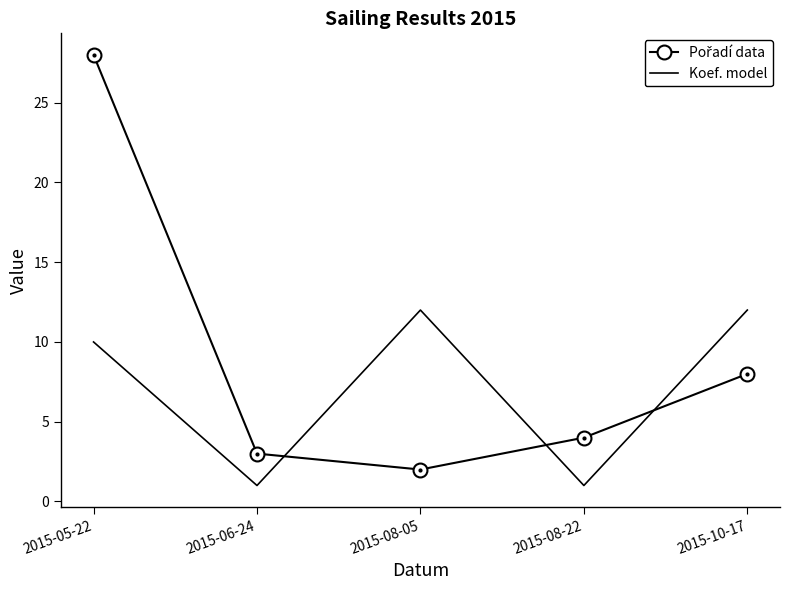

What is the spread (max minus min) of values at 2015-10-17?

4